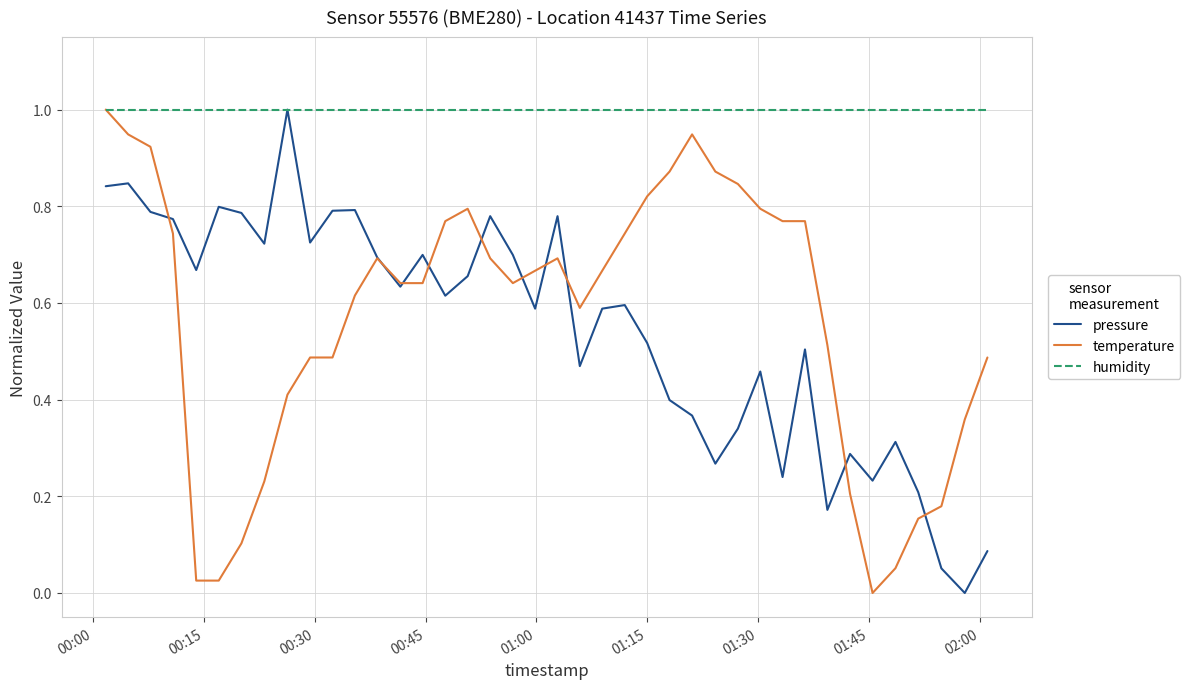

What is the maximum value shown in the chart?

1.0